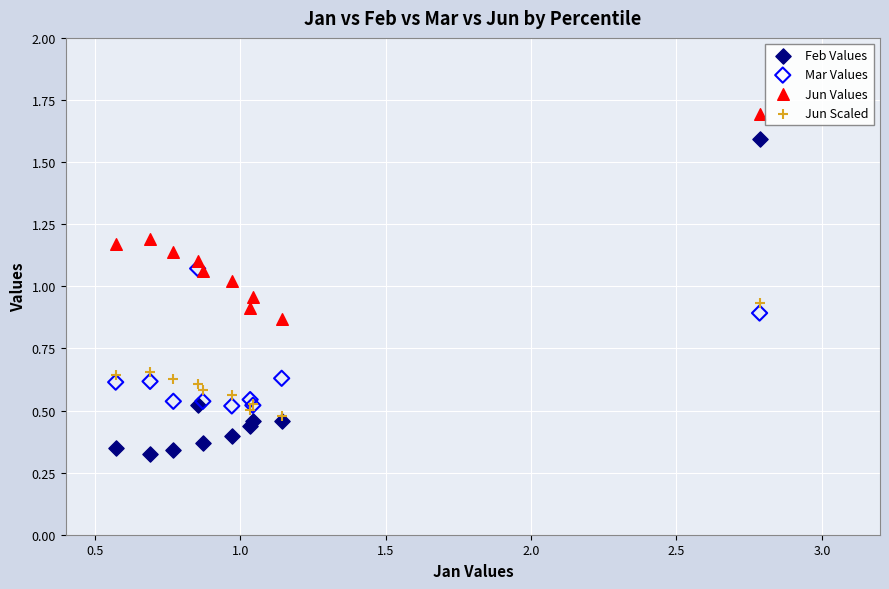

Which series has the widest spread of Y values?

Feb Values